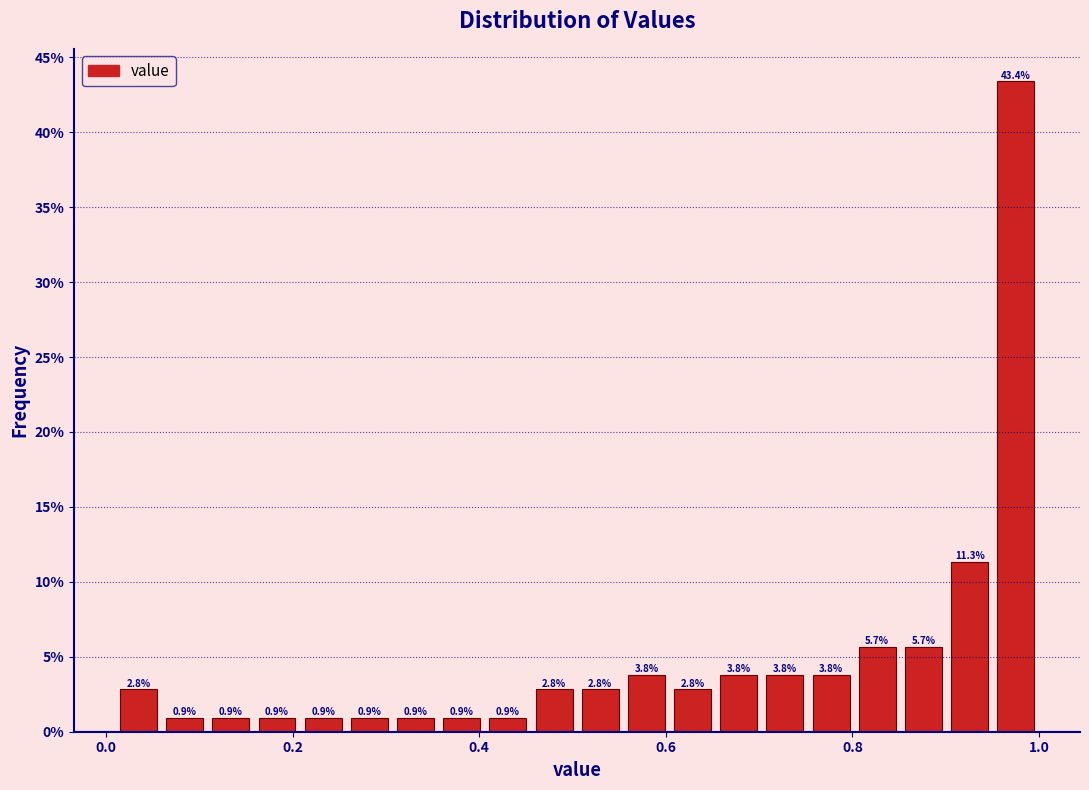

Read against the x-axis, roughly where is the centre of the tallest bar?

0.98